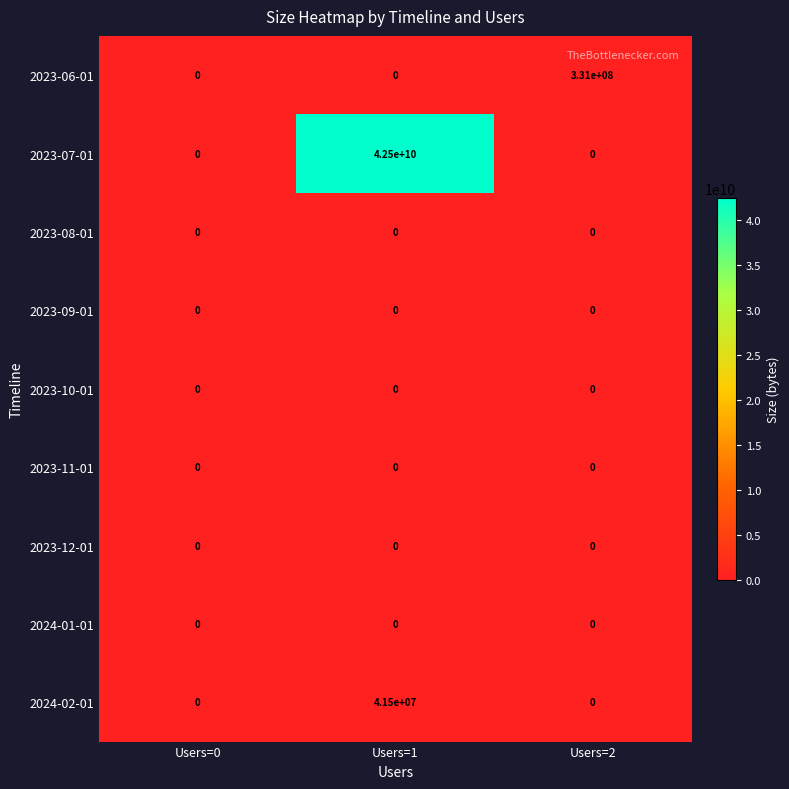

Between Users=0 and Users=2, which series saw the biggest shift?

2023-06-01